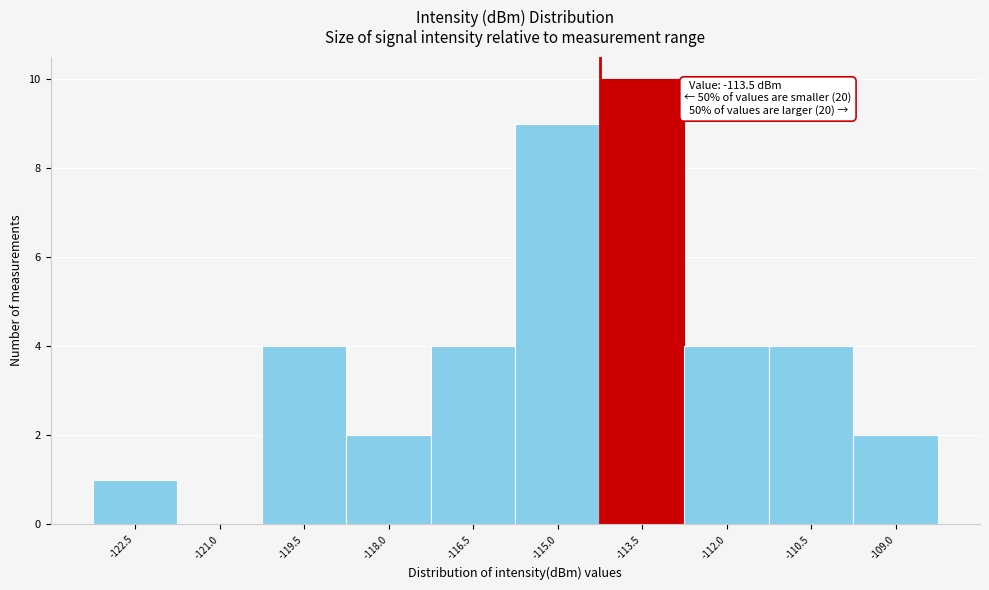

Reading right to left, what are all the values shown in this chart?

-109.0=2	-110.5=4	-112.0=4	-113.5=10	-115.0=9	-116.5=4	-118.0=2	-119.5=4	-121.0=0	-122.5=1